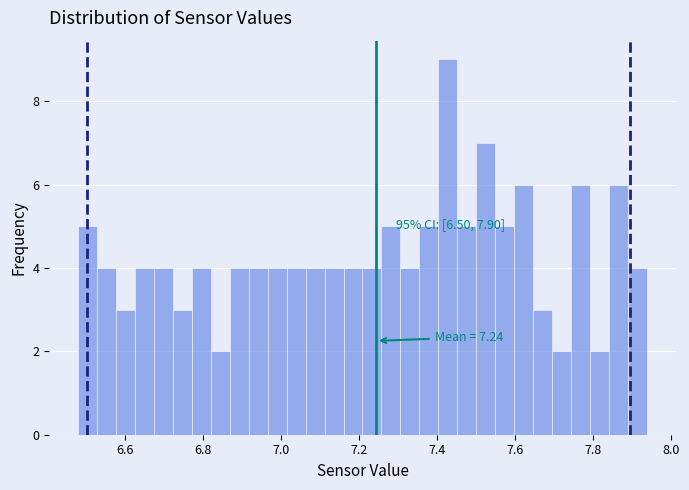

Around what value on the x-axis is the tallest bar? Give the approximate position of its centre, as read against the axis.

7.42